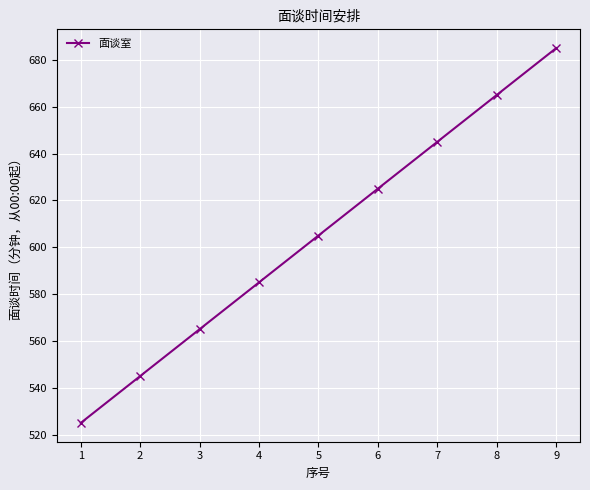

The chart shows a value of 336 at 8. True or false?

False